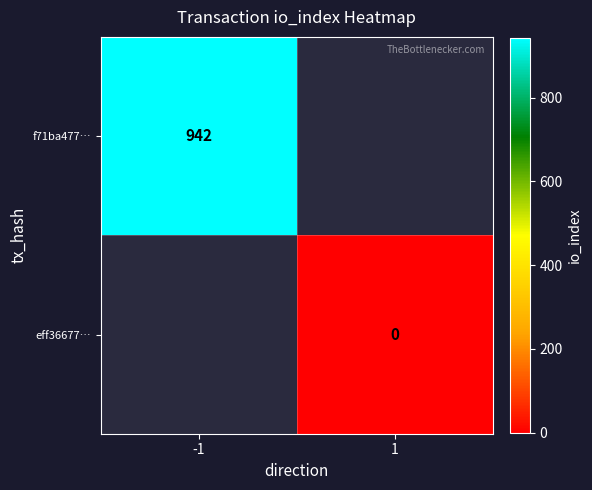

Is the value of f71ba477… at -1 greater than the value of eff36677… at 1?

Yes